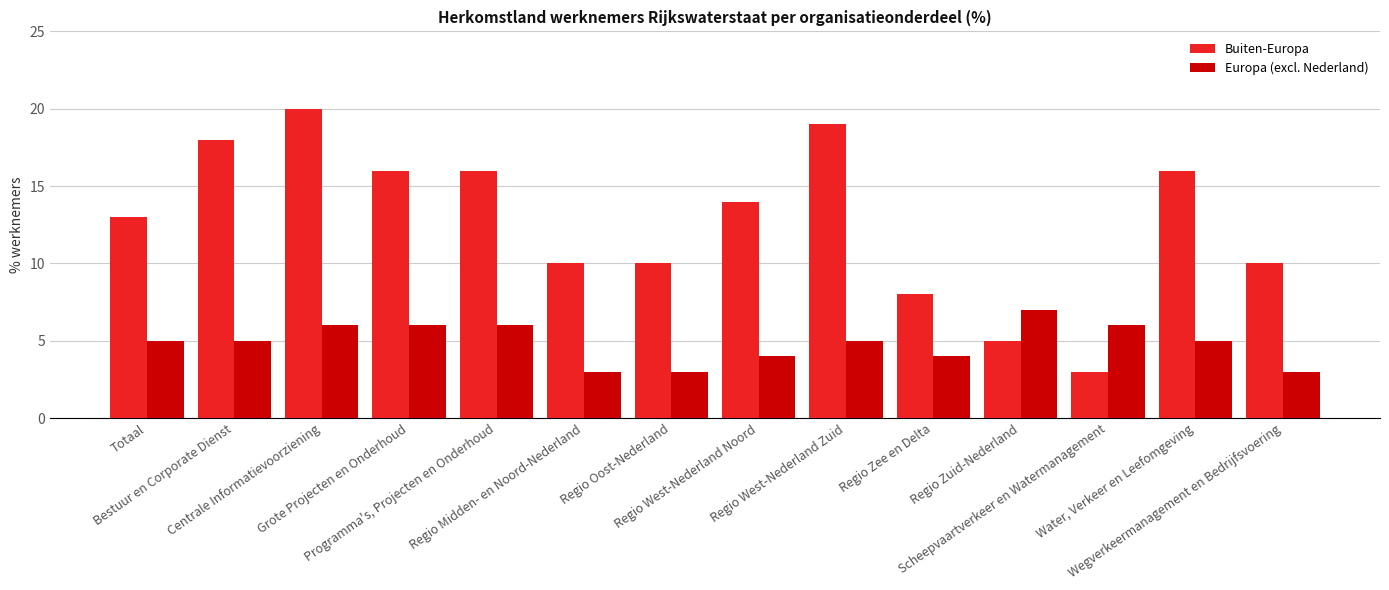

Reading right to left, list all the values displayed in this chart.

Buiten-Europa: 10	16	3	5	8	19	14	10	10	16	16	20	18	13
Europa (excl. Nederland): 3	5	6	7	4	5	4	3	3	6	6	6	5	5